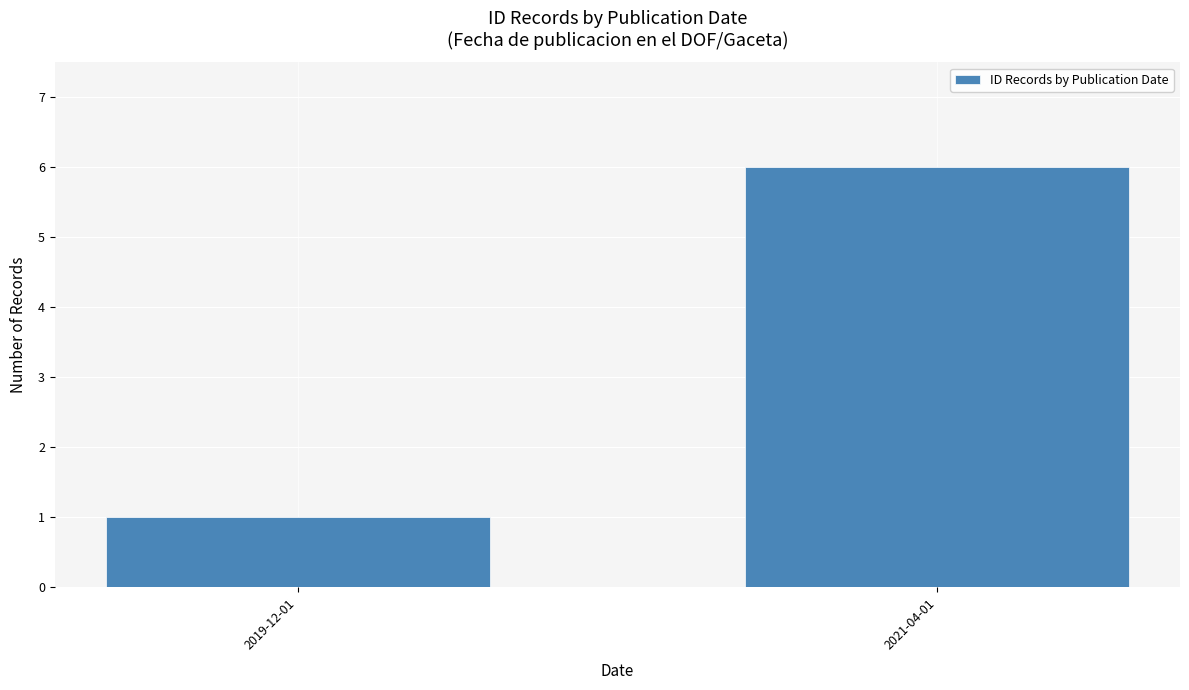

What is the maximum value shown in the chart?

6